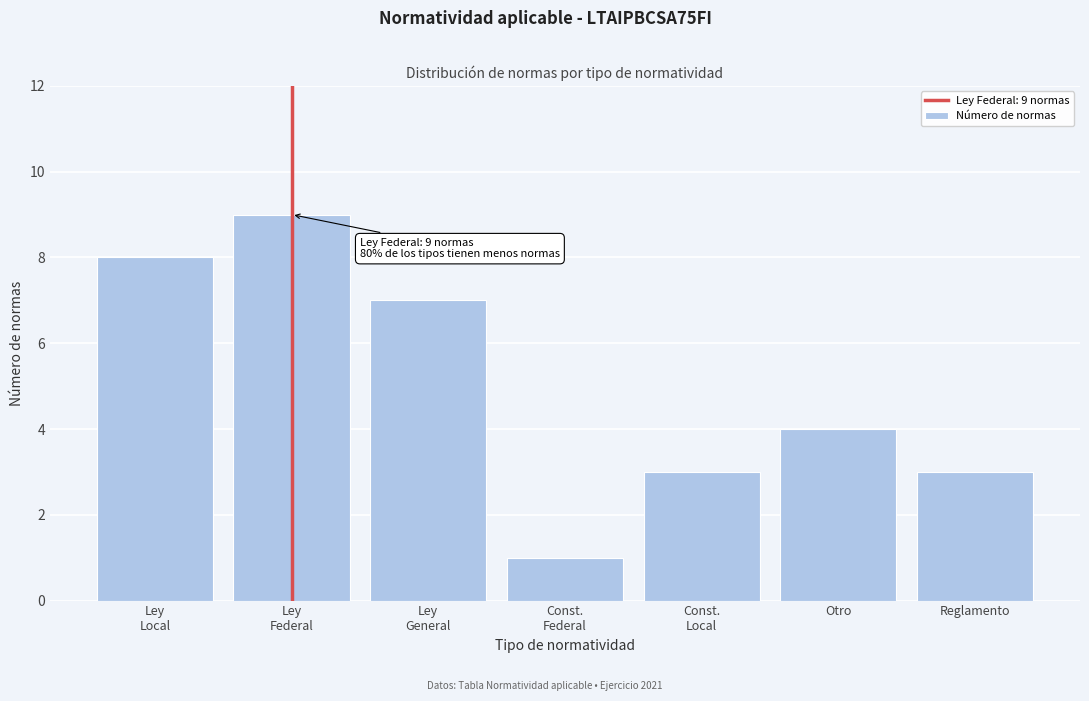

Reading right to left, transcribe all the data shown in this chart.

3	4	3	1	7	9	8